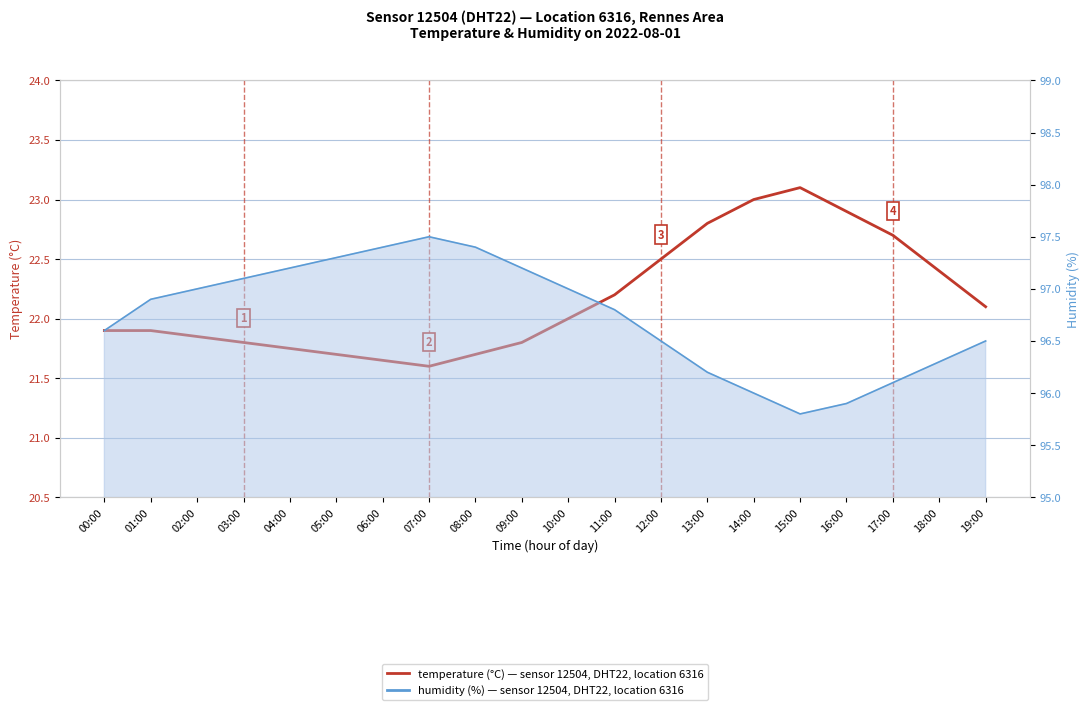

Where is the first local minimum for humidity?

15:00